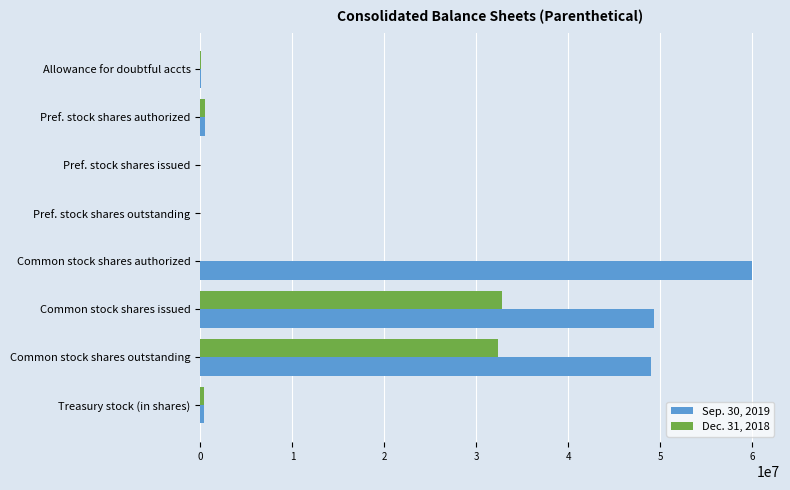

Which series has the largest total across all categories?

Sep. 30, 2019